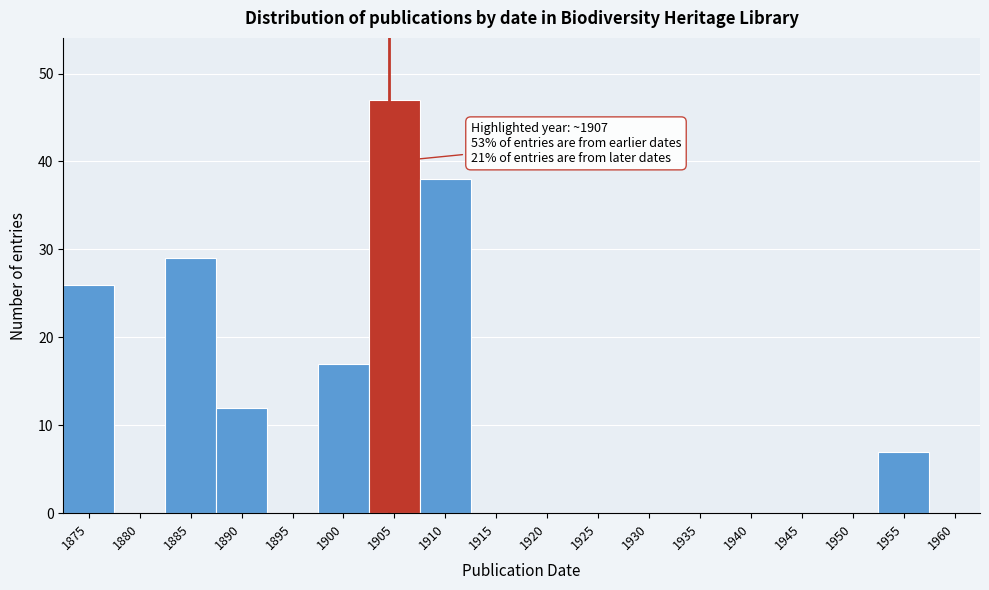

Reading left to right, what are all the values shown in this chart?

1875=26	1880=0	1885=29	1890=12	1895=0	1900=17	1905=47	1910=38	1915=0	1920=0	1925=0	1930=0	1935=0	1940=0	1945=0	1950=0	1955=7	1960=0